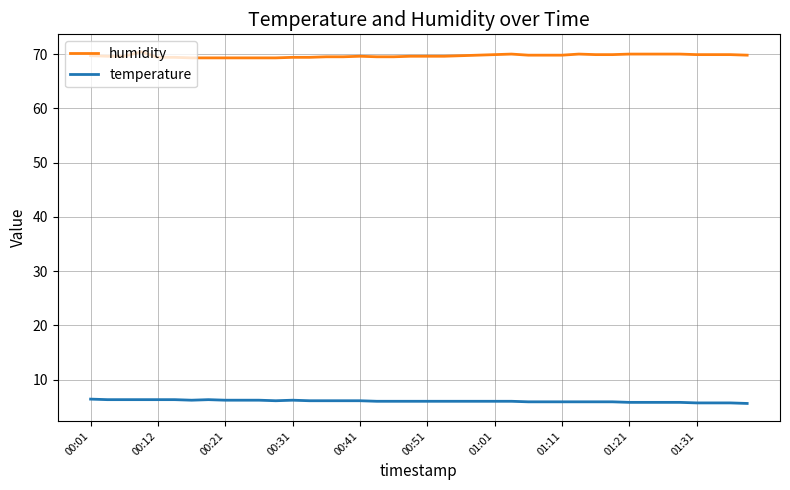

What is the difference between the maximum and minimum values in the humidity series?

1.1